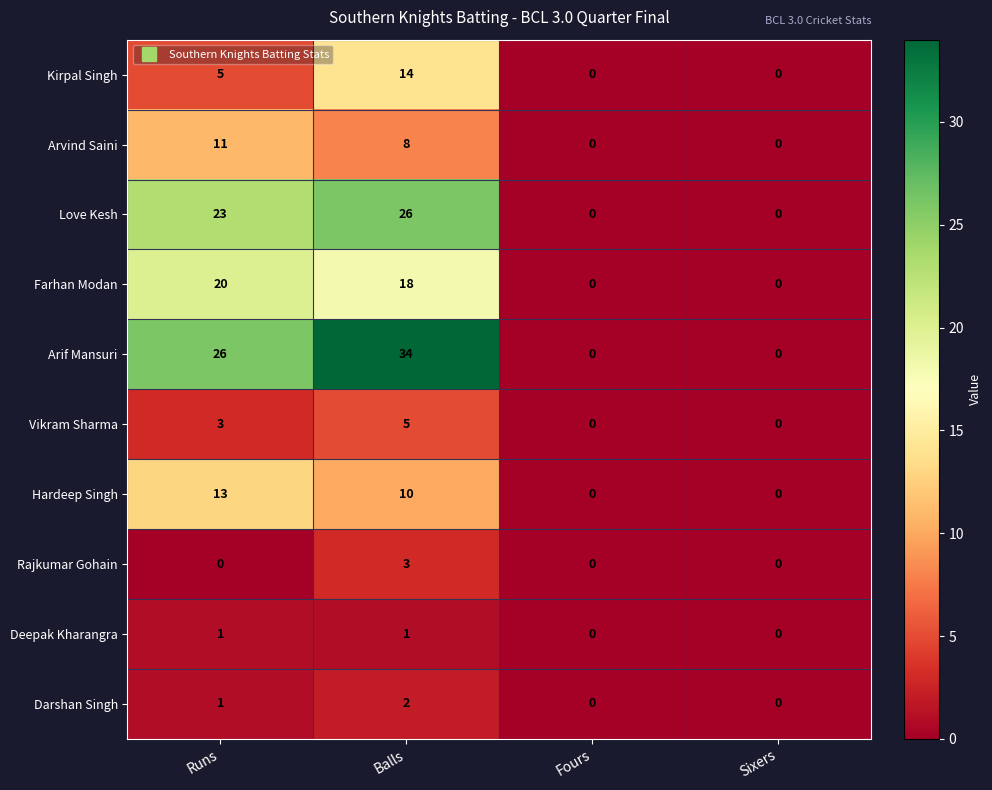

List the series in order of their peak value, highest first.

Arif Mansuri, Love Kesh, Farhan Modan, Kirpal Singh, Hardeep Singh, Arvind Saini, Vikram Sharma, Rajkumar Gohain, Darshan Singh, Deepak Kharangra